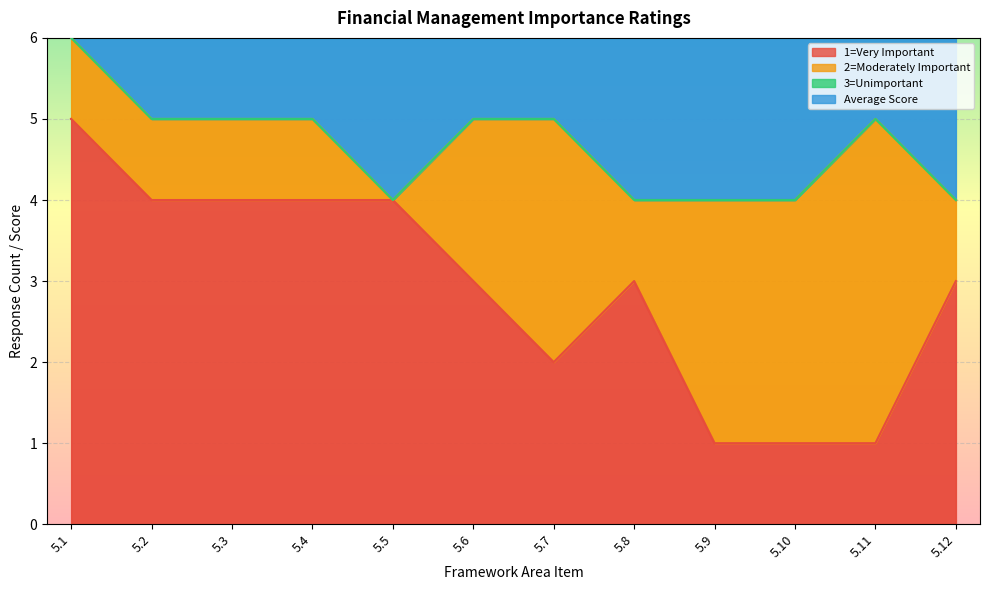

Rank the categories by 1=Very Important value from lowest to highest.

5.9, 5.10, 5.11, 5.7, 5.6, 5.8, 5.12, 5.2, 5.3, 5.4, 5.5, 5.1